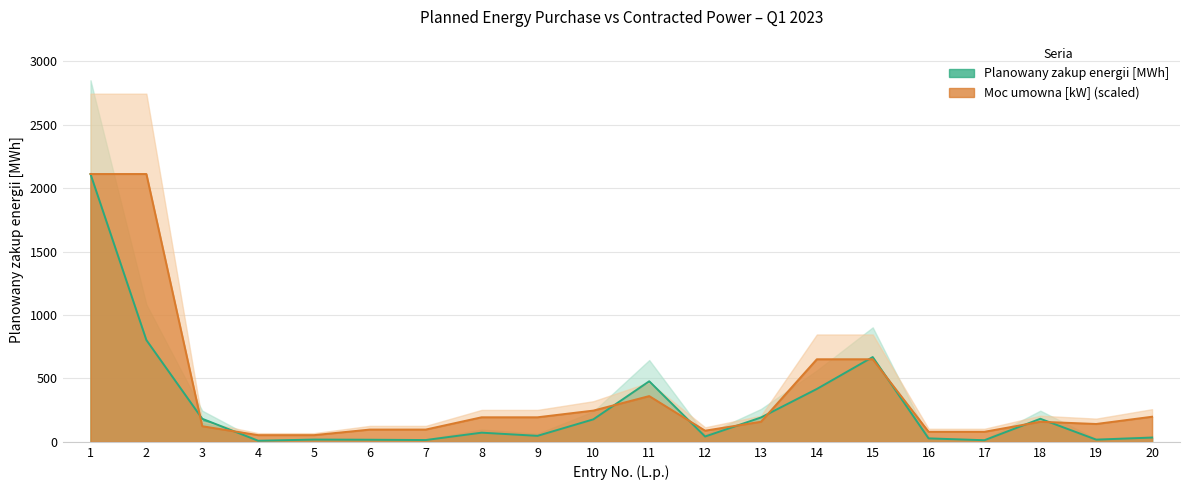

Reading left to right, extract all data points from this chart.

Planowany zakup energii [MWh]: 2111.7	802.5	181.9	8.6	17.8	16.5	14.2	72.3	47.3	177.3	477.6	42.0	192.0	416.8	668.5	27.1	12.8	182.0	17.4	33.6
Moc umowna [kW]: 2111.7	2111.7	123.2	52.8	52.8	96.8	96.8	193.6	193.6	246.4	360.7	88.0	158.4	651.1	651.1	79.2	79.2	158.4	140.8	198.0